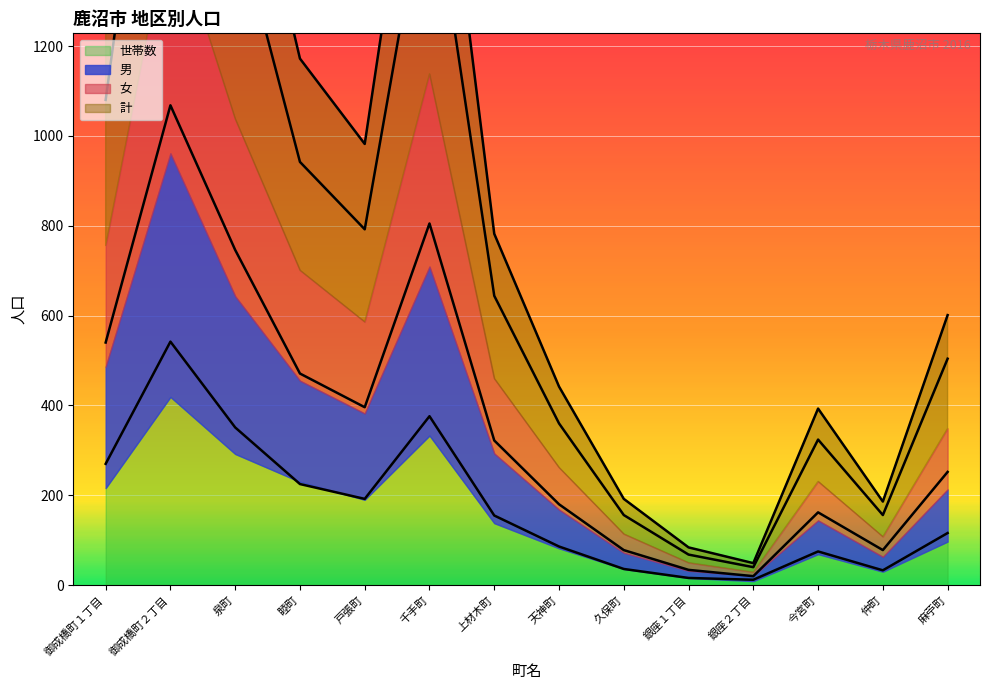

What is the spread (max minus min) of values at 麻苧町?

485